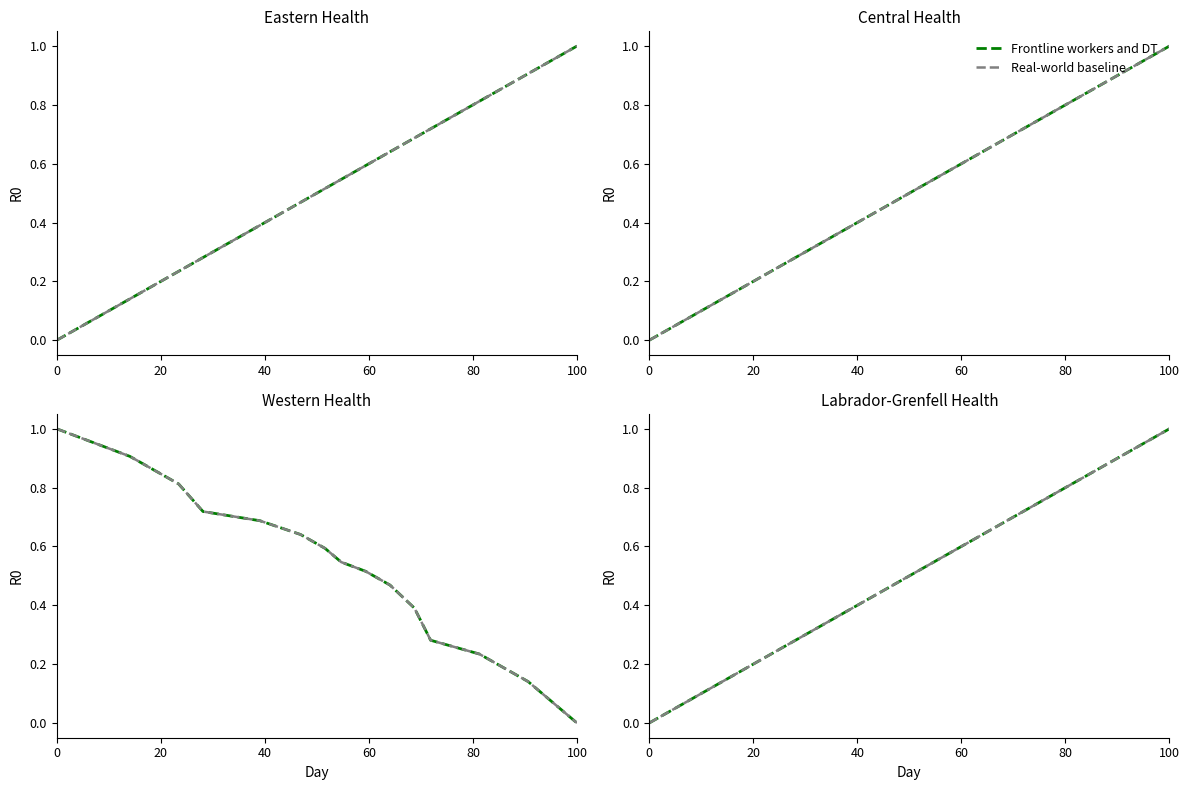

True or false: Real-world baseline has more than 0 points higher than both neighbors.

False